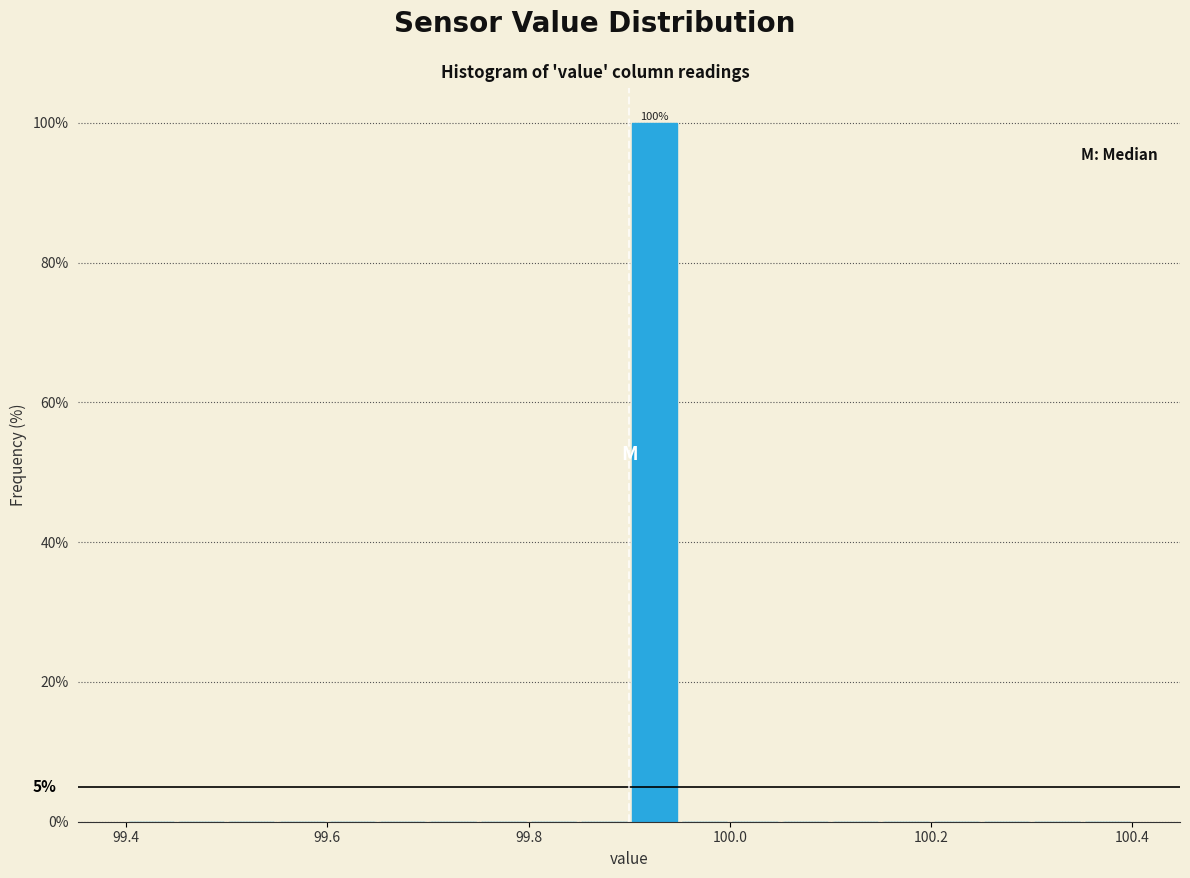

Read against the x-axis, roughly where is the centre of the tallest bar?

99.92